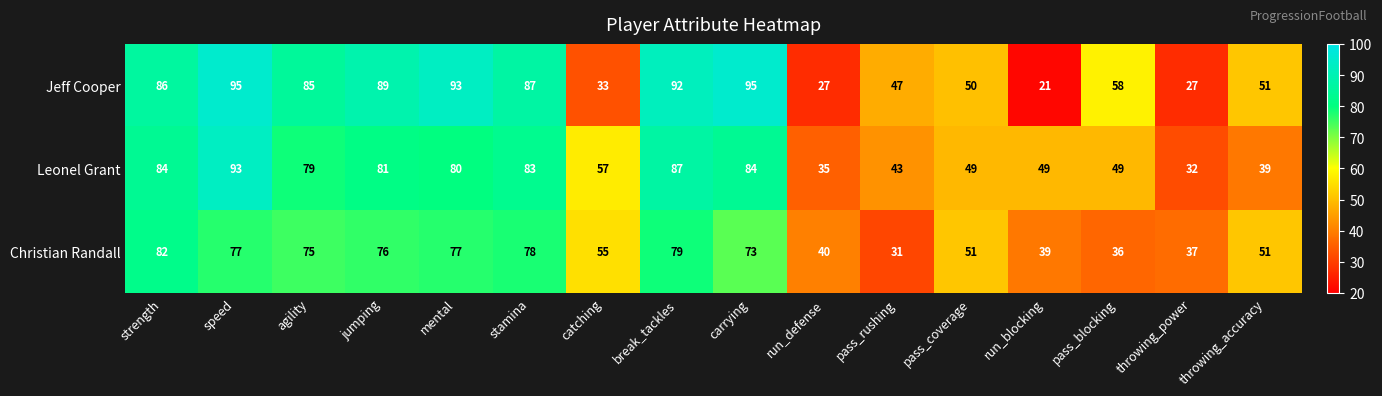

Which category has the lowest value across all series?

run_blocking